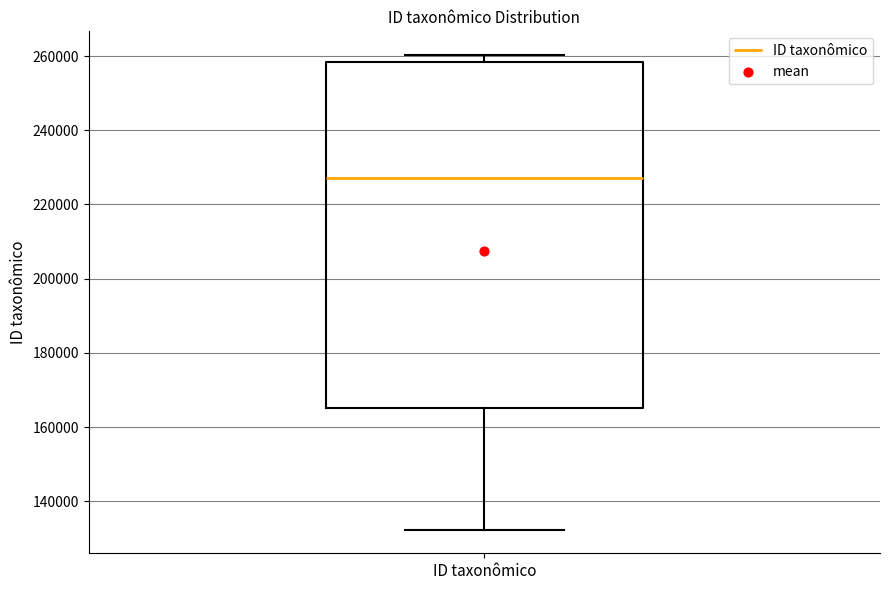

Transcribe this box plot: give where the median line is, the range the box spans, and where the two whiskers end, as read against the y-axis. The values are not printed on the chart, so give them approximately, as read against the axis.

median 228000, box 166000 to 258000, whiskers 132000 to 260000